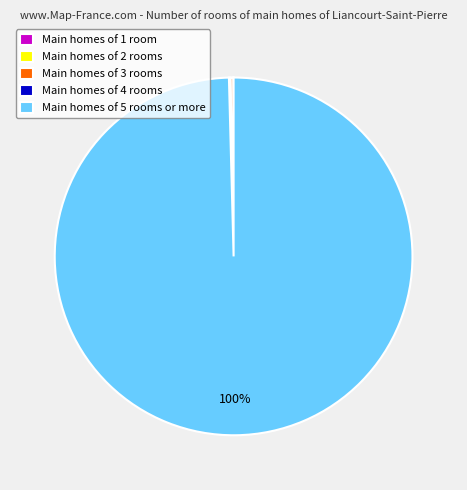

Is it true that Main homes of 5 rooms or more is 93% of the pie?

False